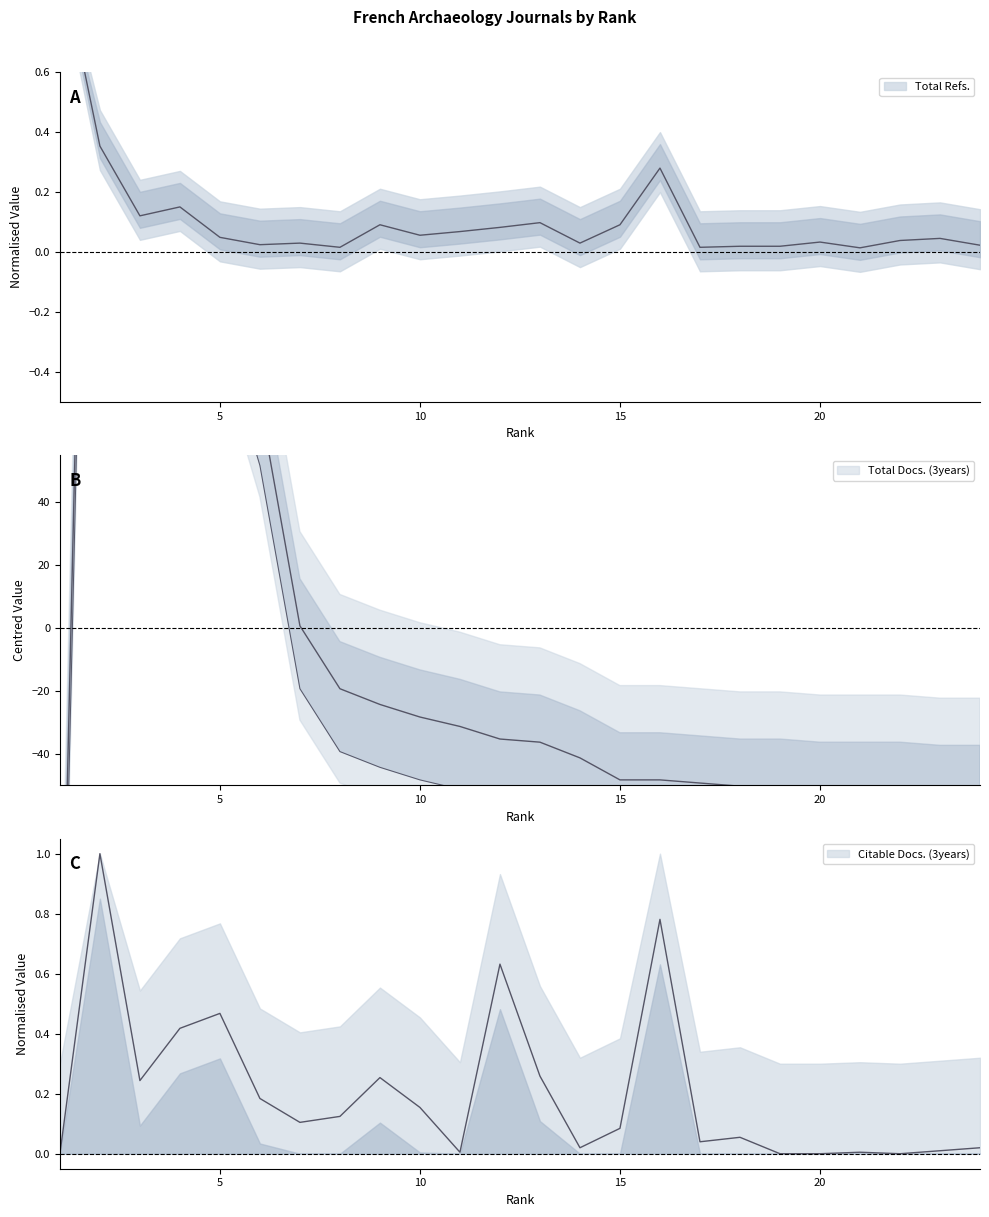

Reading left to right, transcribe all the data shown in this chart.

Total Refs.: 1=1.0	2=0.4	3=0.1	4=0.2	5=0.0	6=0.0	7=0.0	8=0.0	9=0.1	10=0.1	11=0.1	12=0.1	13=0.1	14=0.0	15=0.1	16=0.3	17=0.0	18=0.0	19=0.0	20=0.0	21=0.0	22=0.0	23=0.0	24=0.0
Total Docs. (3years): 1=-152.2	2=399.8	3=147.8	4=137.8	5=114.8	6=71.8	7=0.8	8=-19.2	9=-24.2	10=-28.2	11=-31.2	12=-35.2	13=-36.2	14=-41.2	15=-48.2	16=-48.2	17=-49.2	18=-50.2	19=-50.2	20=-51.2	21=-51.2	22=-51.2	23=-52.2	24=-52.2
Citable Docs. (3years): 1=0.0	2=1.0	3=0.2	4=0.4	5=0.5	6=0.2	7=0.1	8=0.1	9=0.3	10=0.2	11=0.0	12=0.6	13=0.3	14=0.0	15=0.1	16=0.8	17=0.0	18=0.1	19=0.0	20=0.0	21=0.0	22=0.0	23=0.0	24=0.0